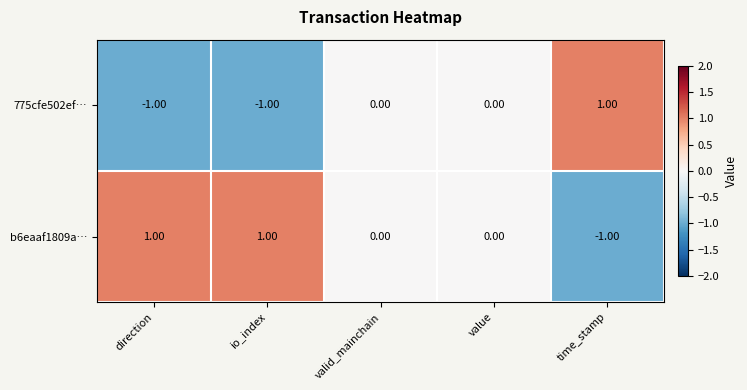

List the series in order of their overall mean, highest first.

b6eaaf1809a…, 775cfe502ef…